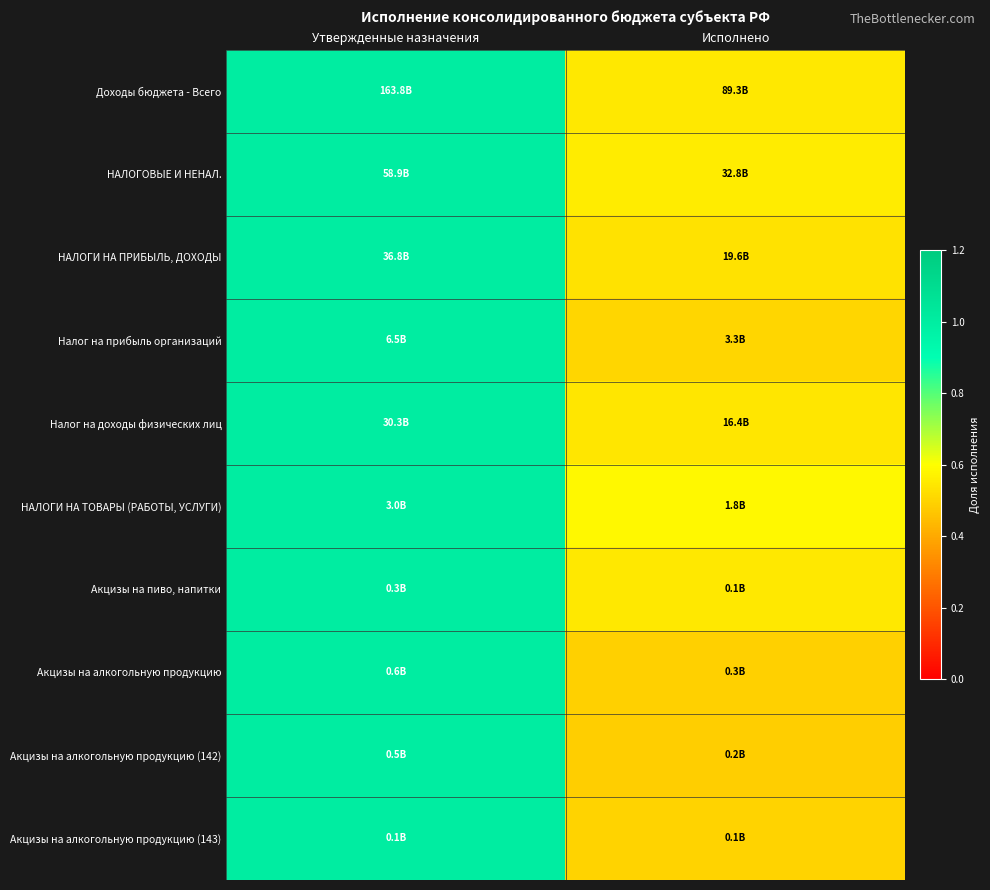

Between Утвержденные назначения and Исполнено, which is larger?

Утвержденные назначения